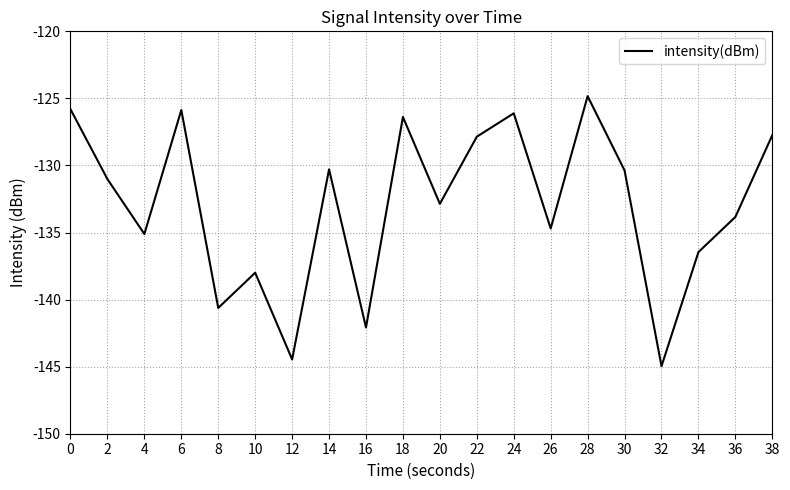

Does the chart display data point markers on the line(s)?

No